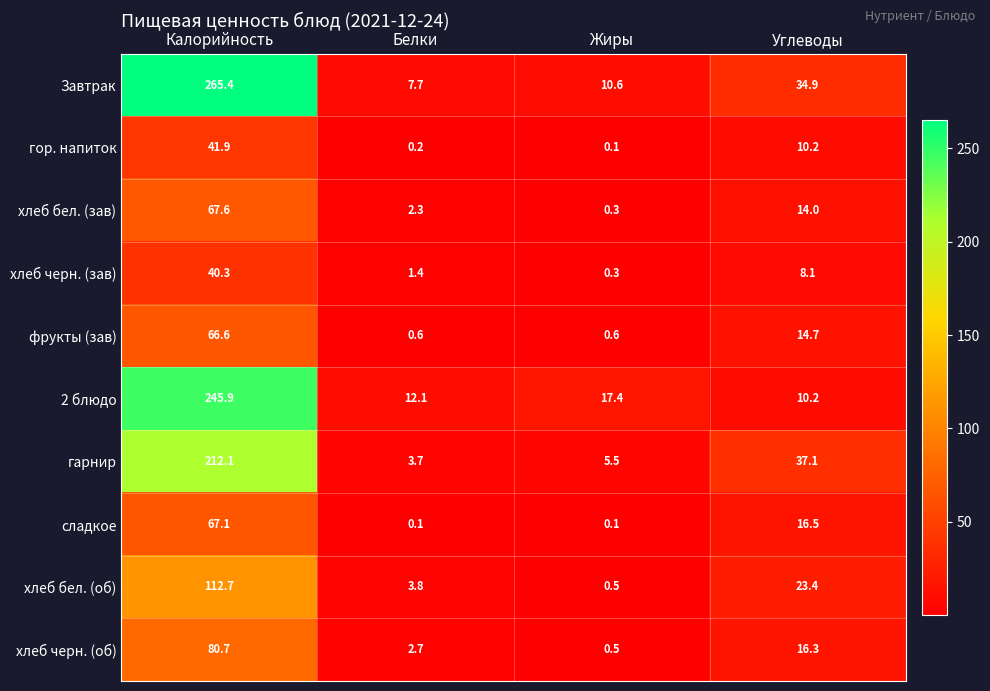

Which category has the highest value in the фрукты (зав) series?

Калорийность